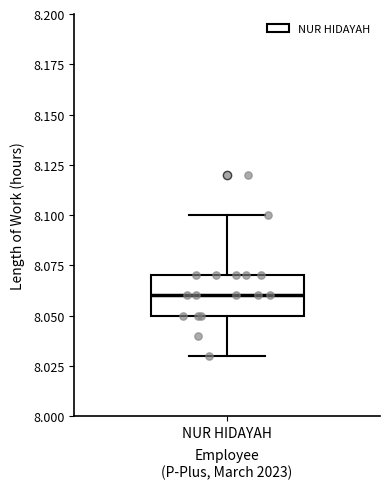

Where is the lower edge of the box for NUR HIDAYAH on the y-axis? The values are not printed on the chart, so give them approximately, as read against the axis.

8.05